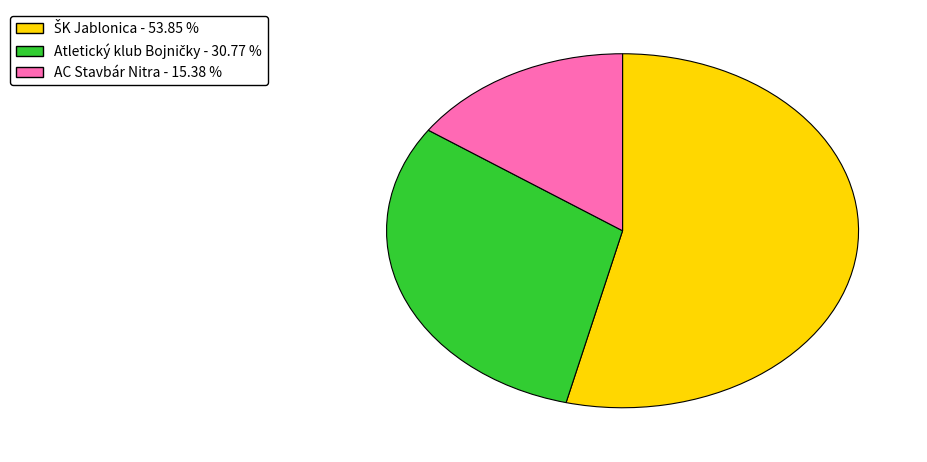

Does AC Stavbár Nitra - 15.38 % account for over 50% of the chart?

No